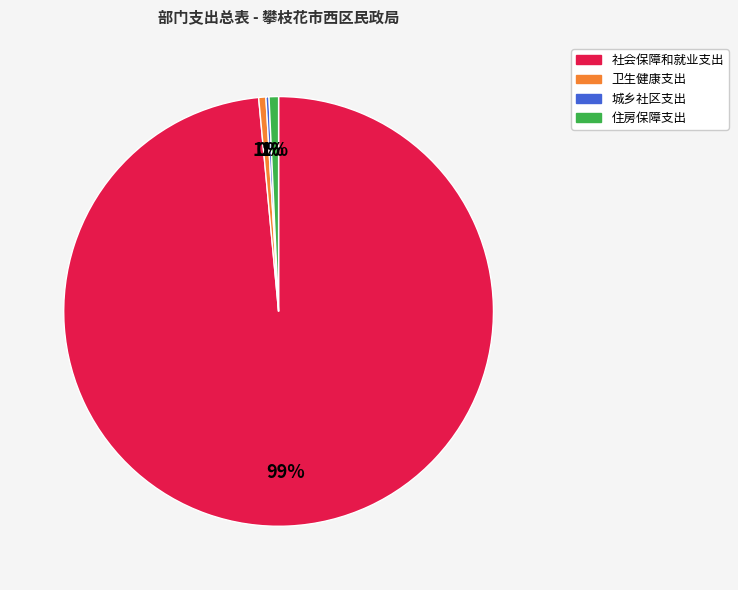

Which has a higher value, 卫生健康支出 or 社会保障和就业支出?

社会保障和就业支出